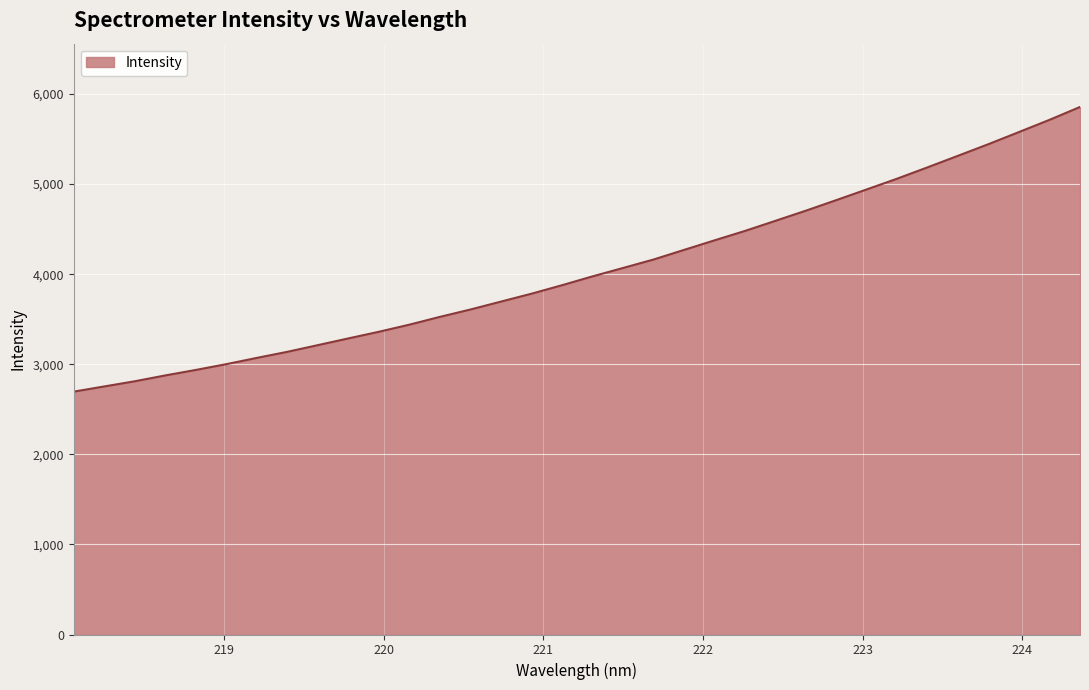

What is the smallest value displayed?

2696.0